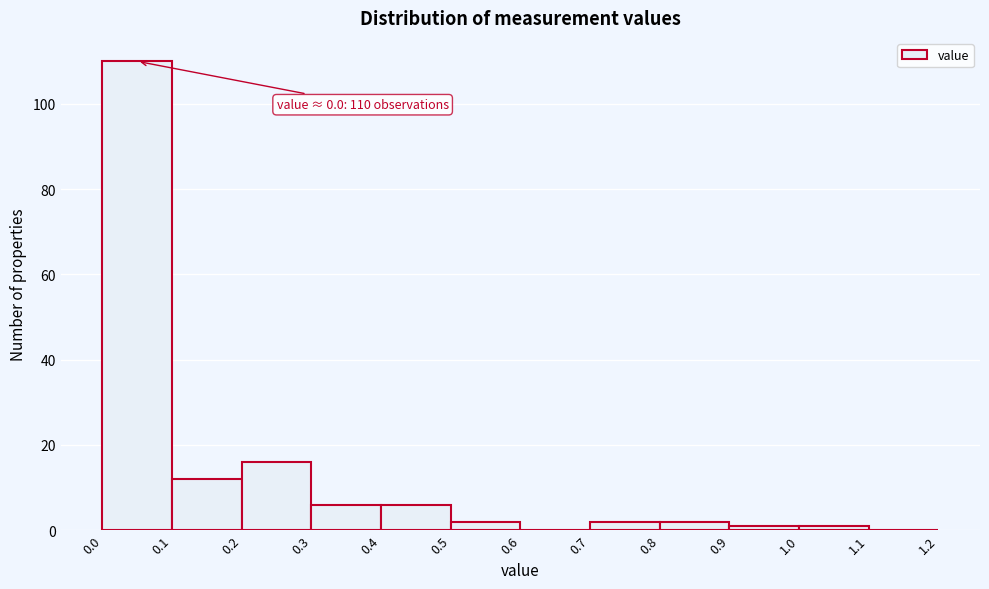

Which range on the x-axis has the tallest bar?

0.0 to 0.1